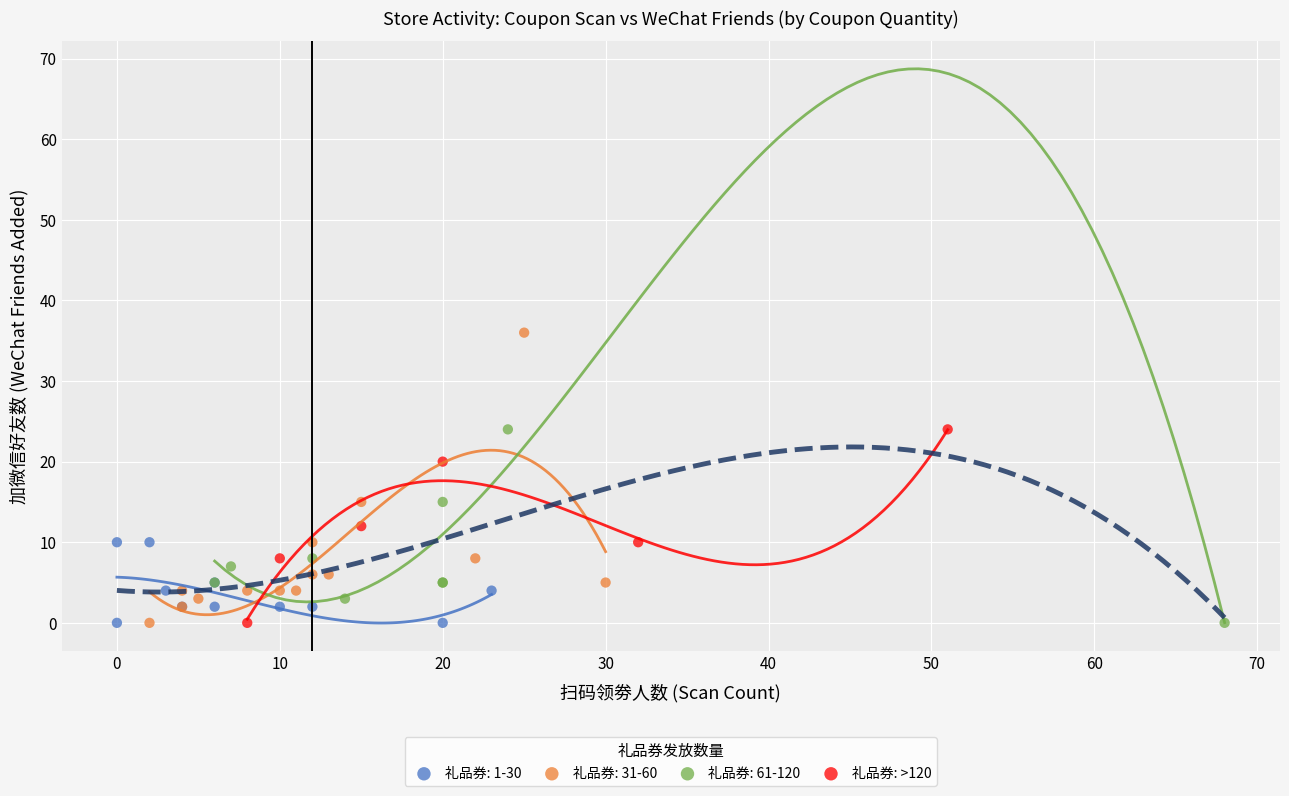

Which series has the widest spread of Y values?

礼品券: 31-60